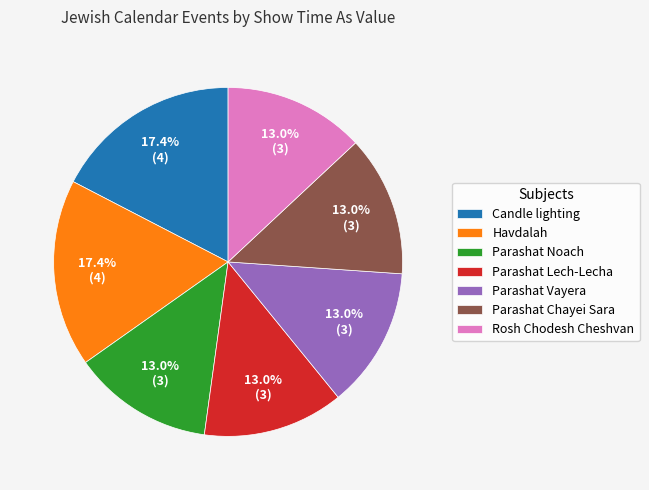

Does Parashat Lech-Lecha account for over 50% of the chart?

No